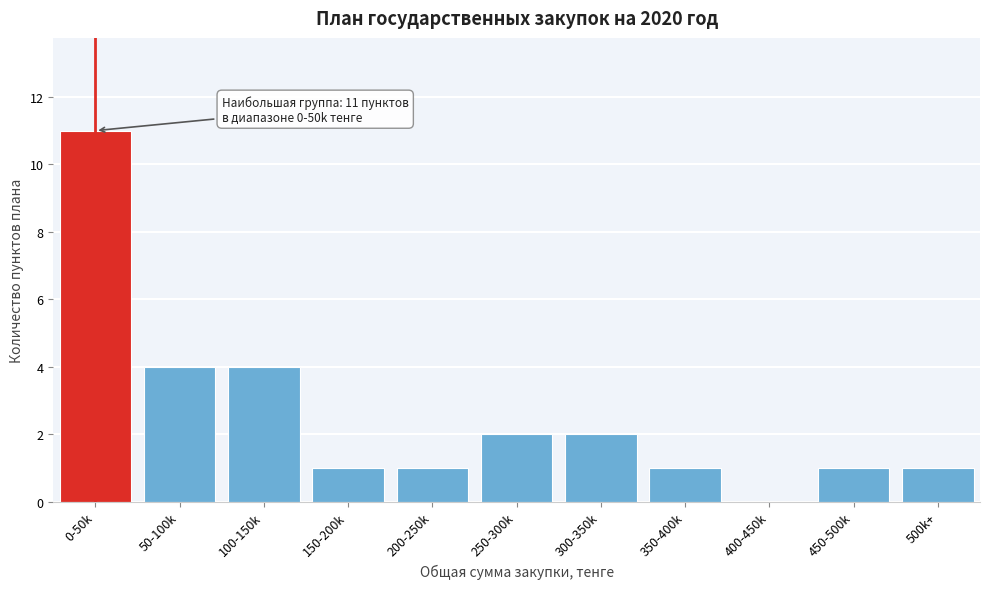

Reading left to right, what are all the values shown in this chart?

0-50k=11	50-100k=4	100-150k=4	150-200k=1	200-250k=1	250-300k=2	300-350k=2	350-400k=1	400-450k=0	450-500k=1	500k+=1